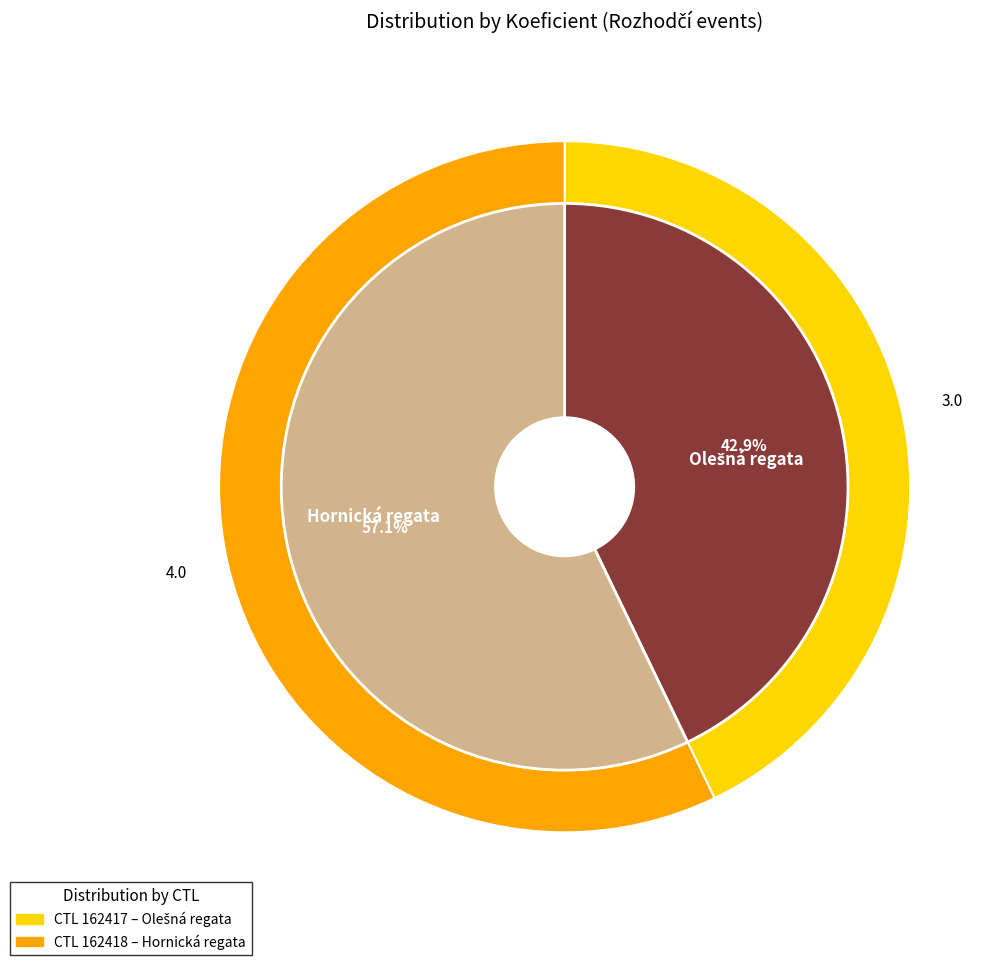

What is the change in value from 162417 to 162418?

+1